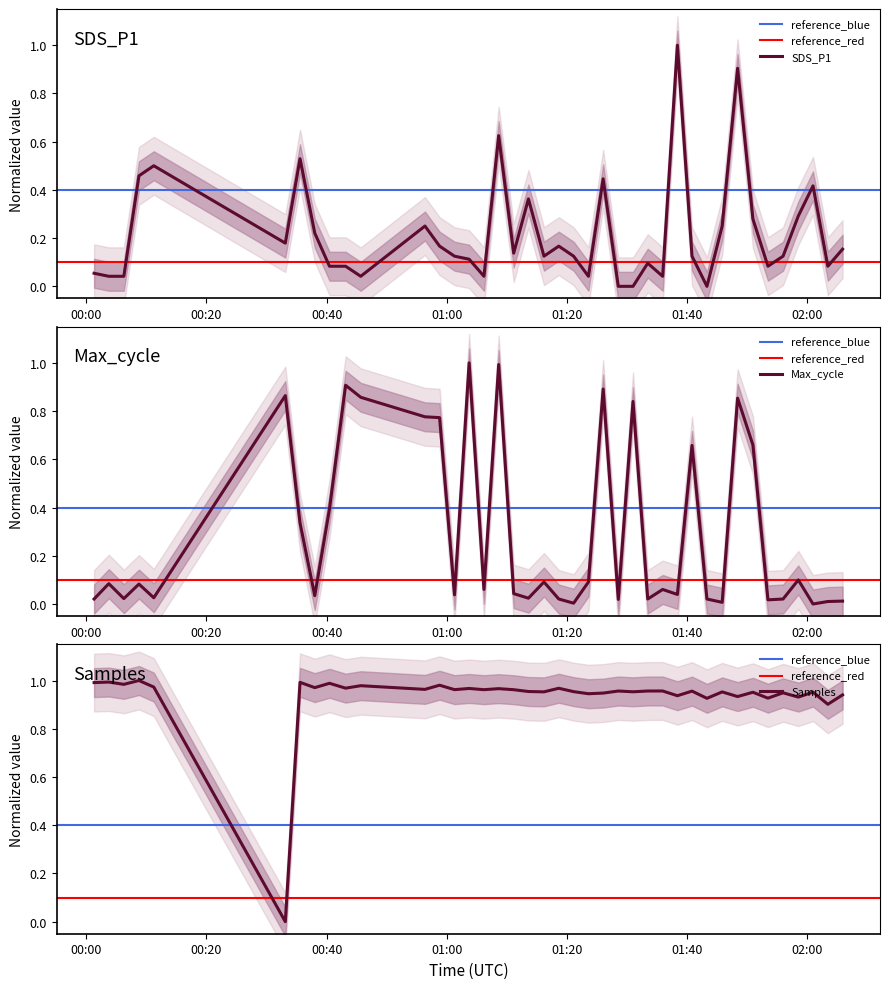

Which series ends up on top after the final intersection of Samples and SDS_P1?

Samples